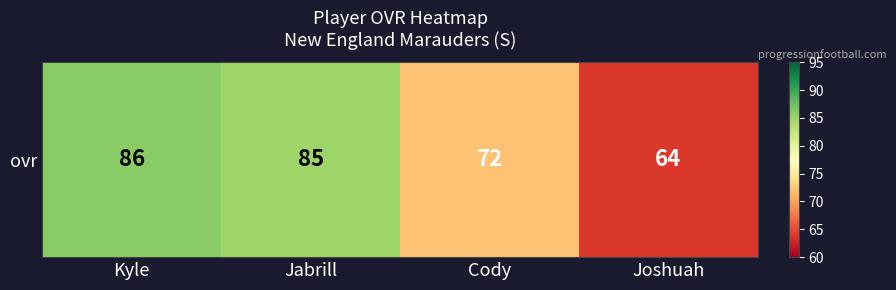

True or false: the data shows 72 at Cody.

True